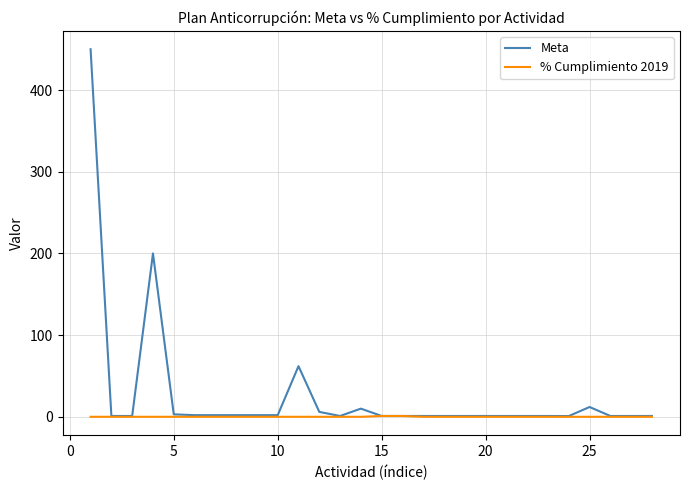

What are all the series names shown in the legend?

Meta, % Cumplimiento 2019